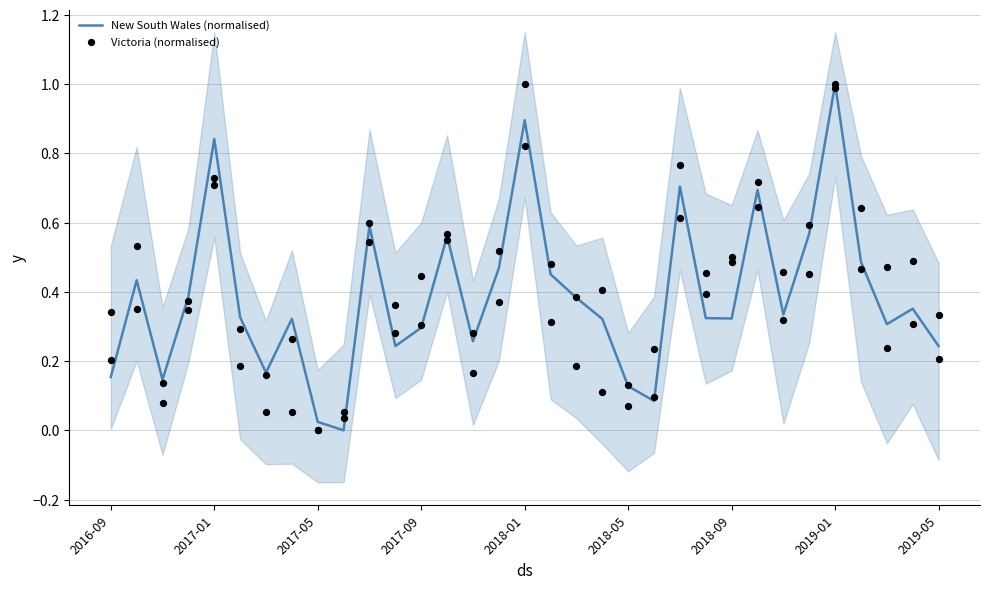

What is the total value across all series at 30?

0.8